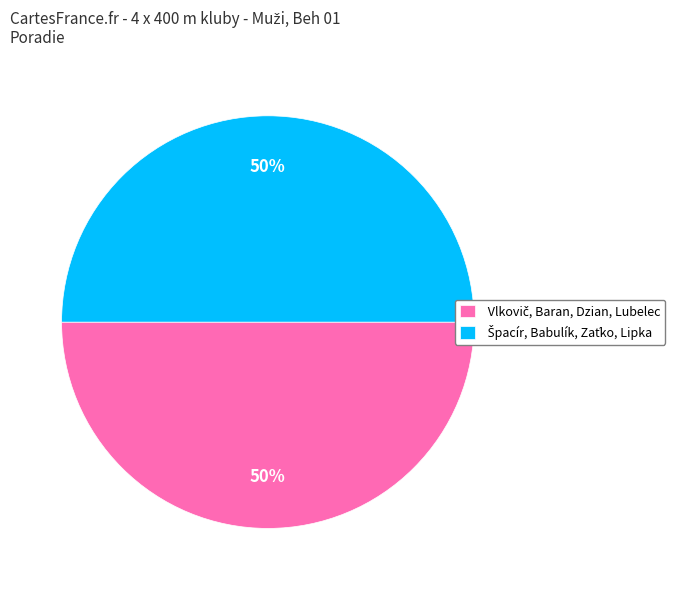

To the nearest percent, what is the difference between the largest and smallest slice percentages?

0%